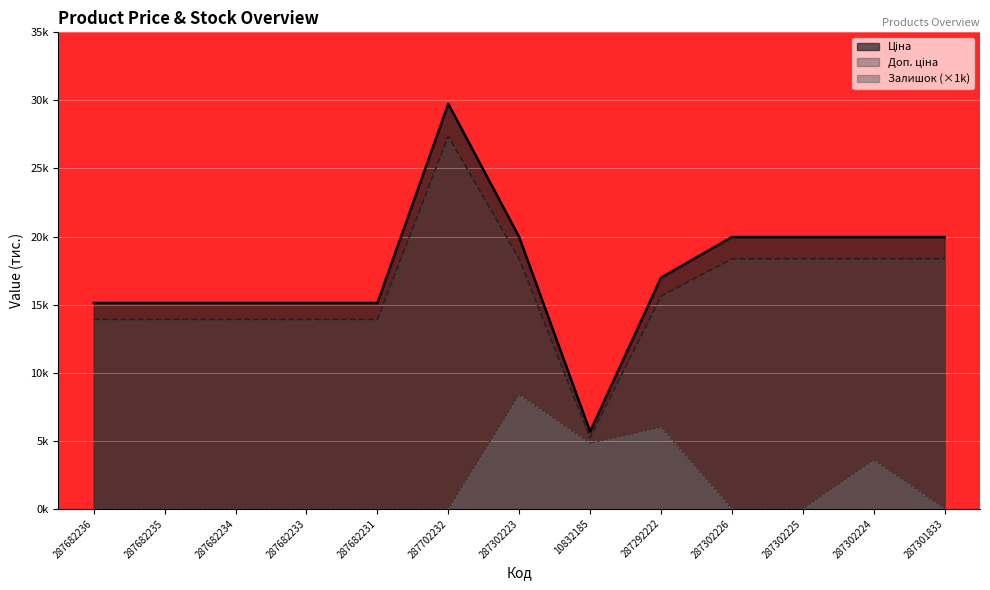

What is the lowest value of the Ціна series?

5.7